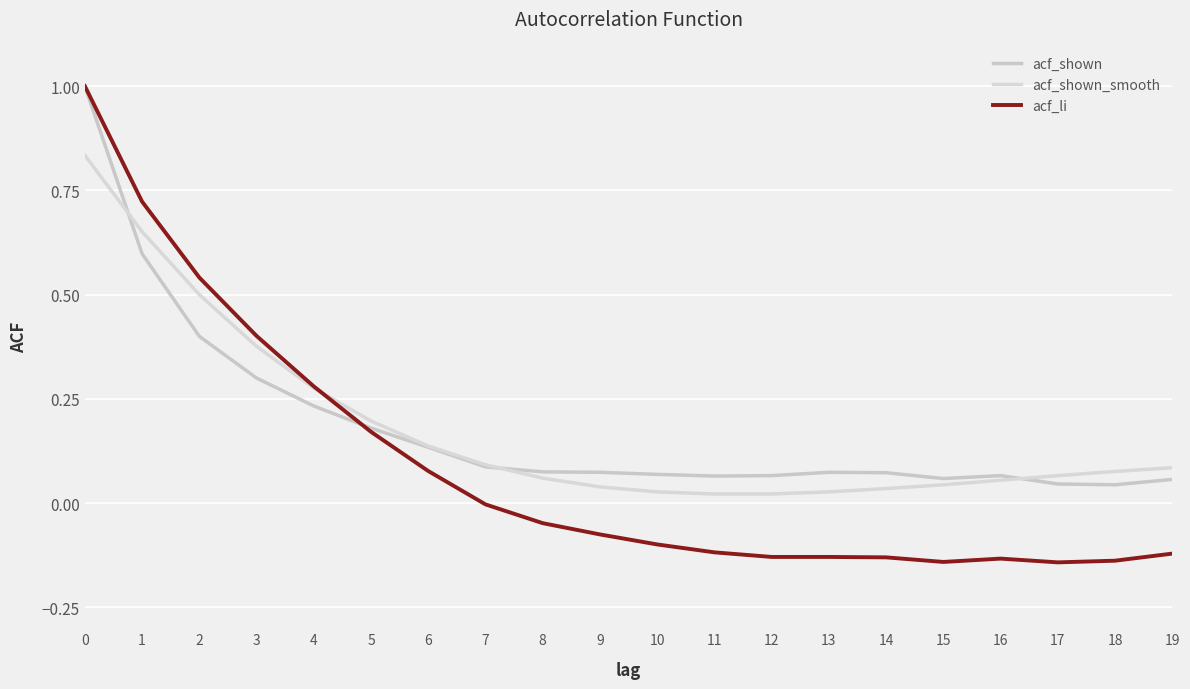

The acf_shown_smooth series shows 0.6 at 3. True or false?

False